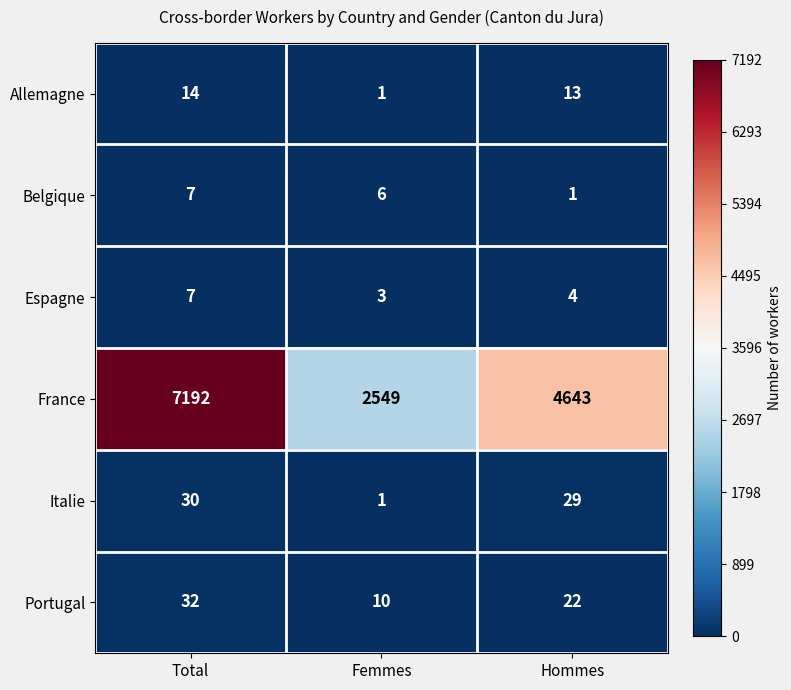

Reading left to right, extract all data points from this chart.

Allemagne: Total=14	Femmes=1	Hommes=13
Belgique: Total=7	Femmes=6	Hommes=1
Espagne: Total=7	Femmes=3	Hommes=4
France: Total=7192	Femmes=2549	Hommes=4643
Italie: Total=30	Femmes=1	Hommes=29
Portugal: Total=32	Femmes=10	Hommes=22